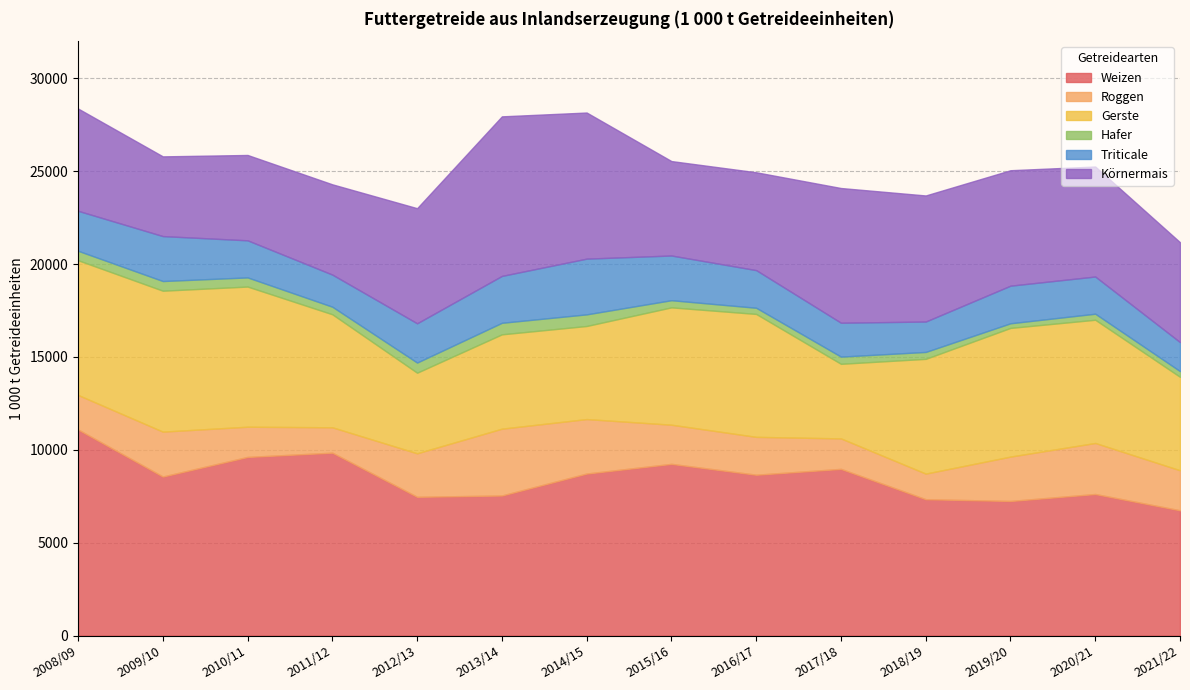

What is the highest value of the Weizen series?

11096